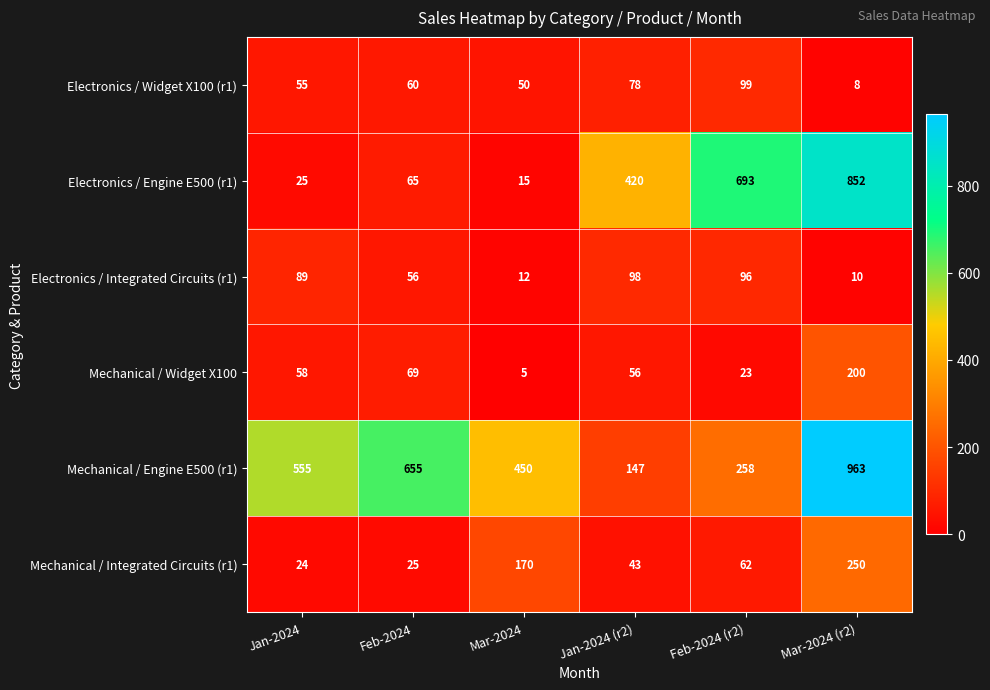

Rank the series by their maximum value, from highest to lowest.

Mechanical / Engine E500 (r1), Electronics / Engine E500 (r1), Mechanical / Integrated Circuits (r1), Mechanical / Widget X100, Electronics / Widget X100 (r1), Electronics / Integrated Circuits (r1)